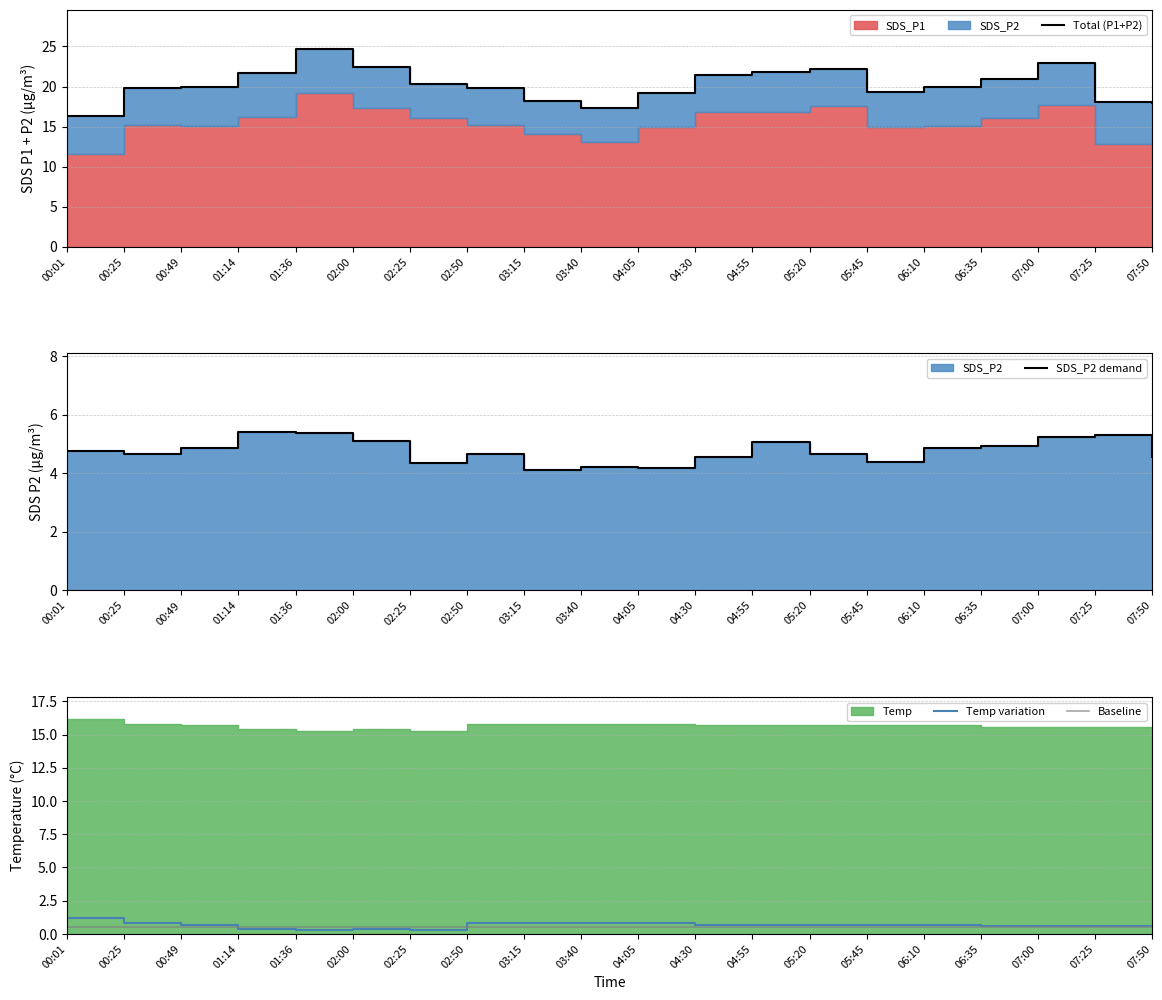

Which series changed the most between 04:05 and 04:30?

Total (P1+P2)